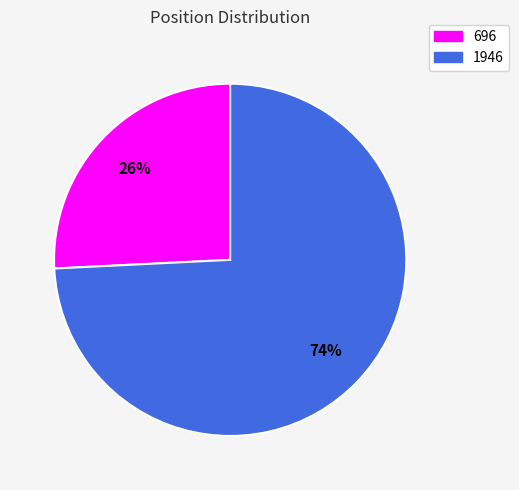

How many segments does this pie chart have?

2